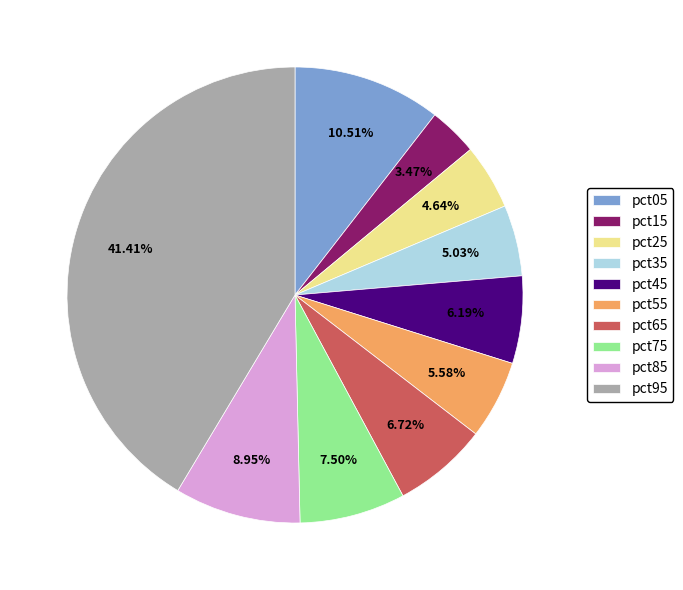

What percentage is NOT represented by pct25?

95.4%